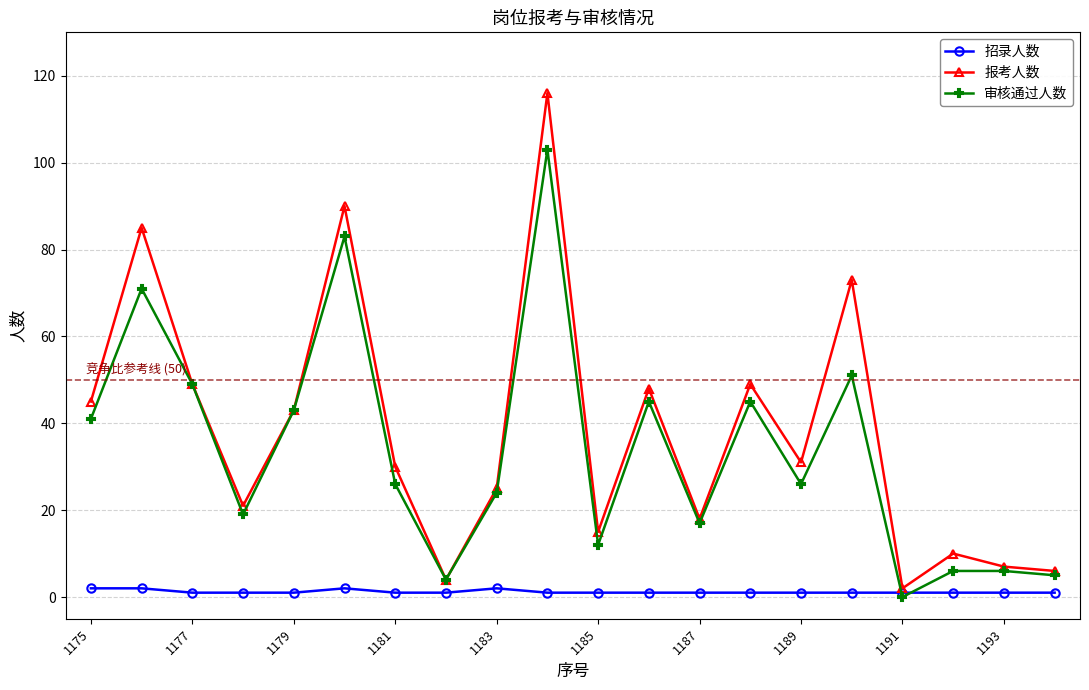

What is the greatest value displayed?

116